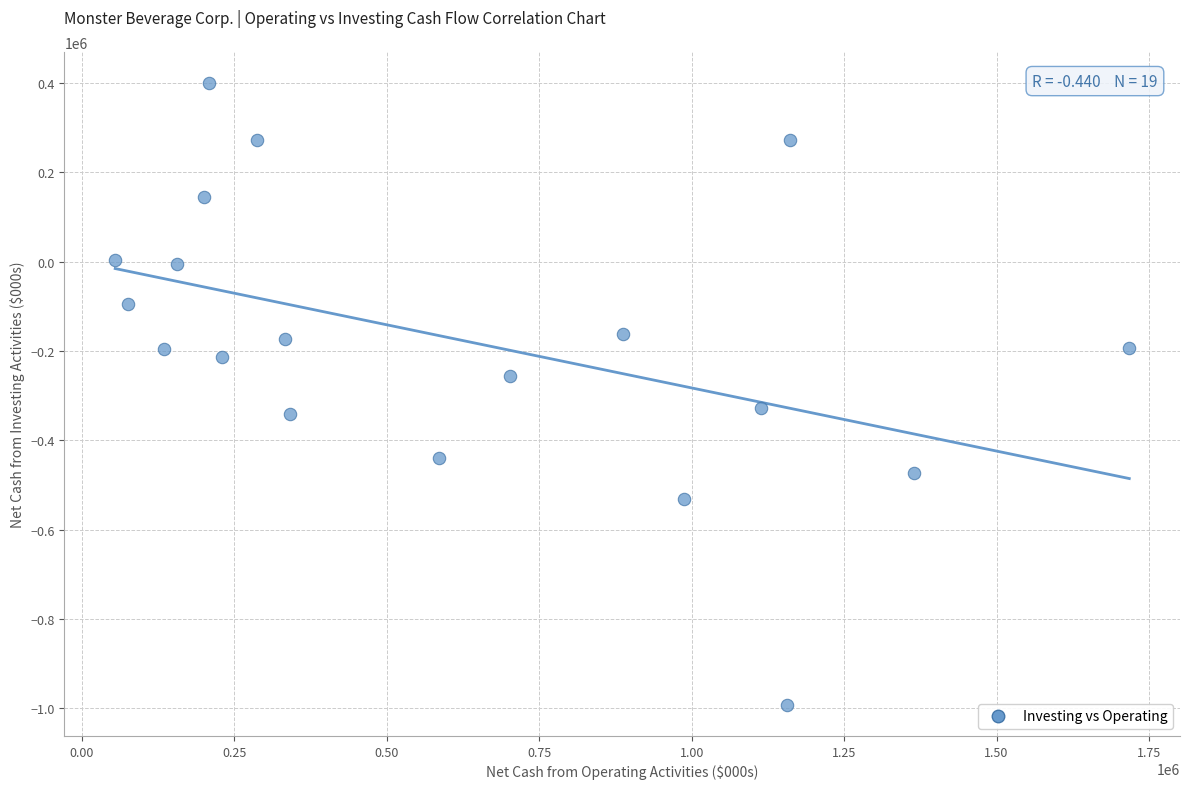

What is the range of X values (max minus min)?

1663104